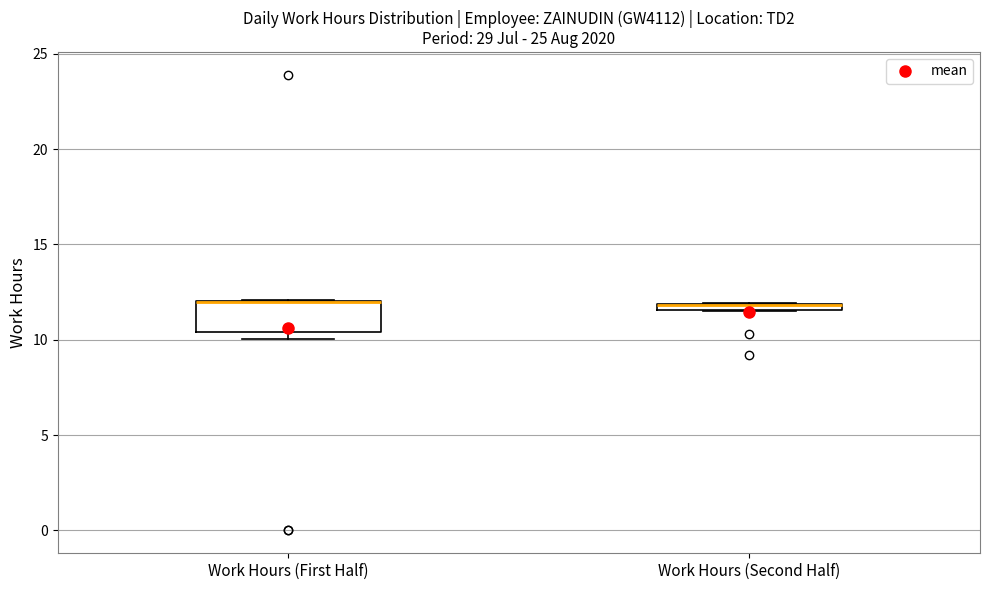

Which box is the tallest, from its lower edge to its upper edge?

Work Hours (First Half)